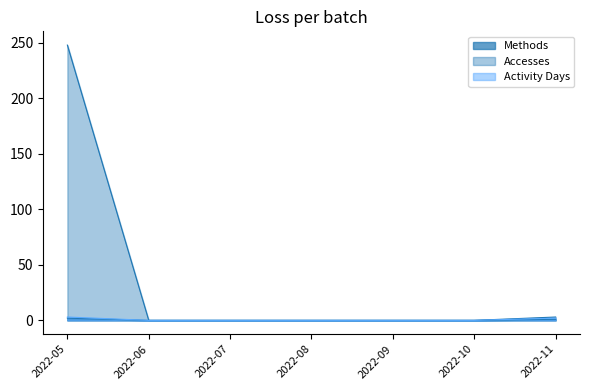

What is the difference between the maximum and minimum values in the Methods series?

2